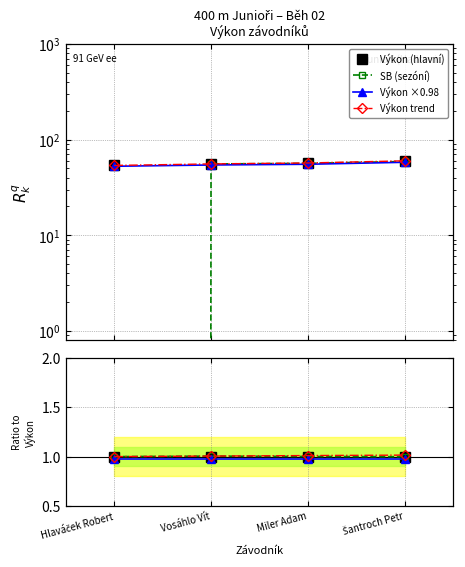

What are all the series names shown in the legend?

Výkon (hlavní), SB (sezóní), Výkon ×0.98, Výkon trend